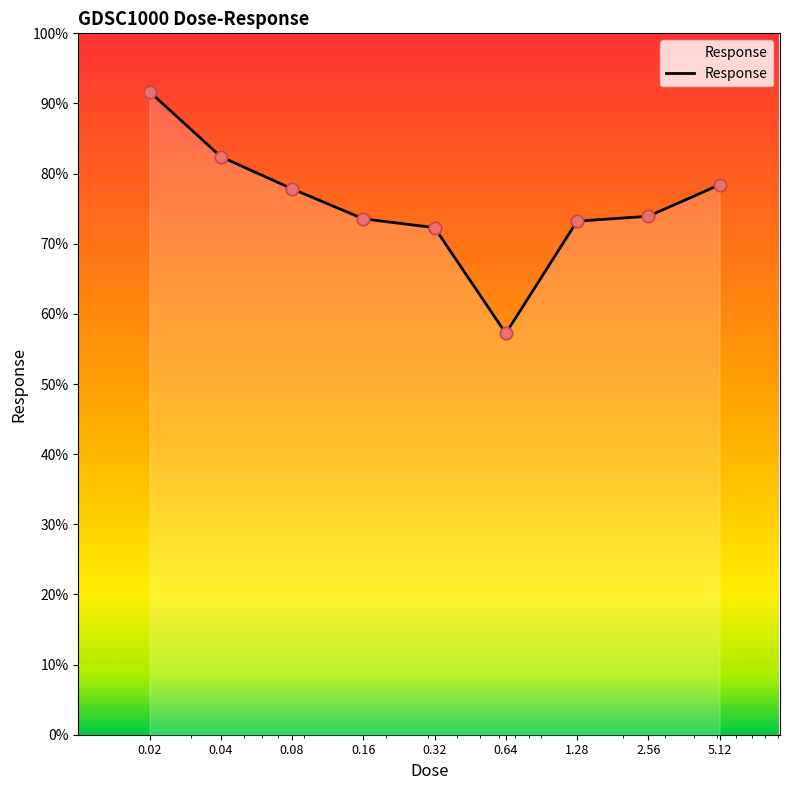

What is the greatest value displayed?

91.7